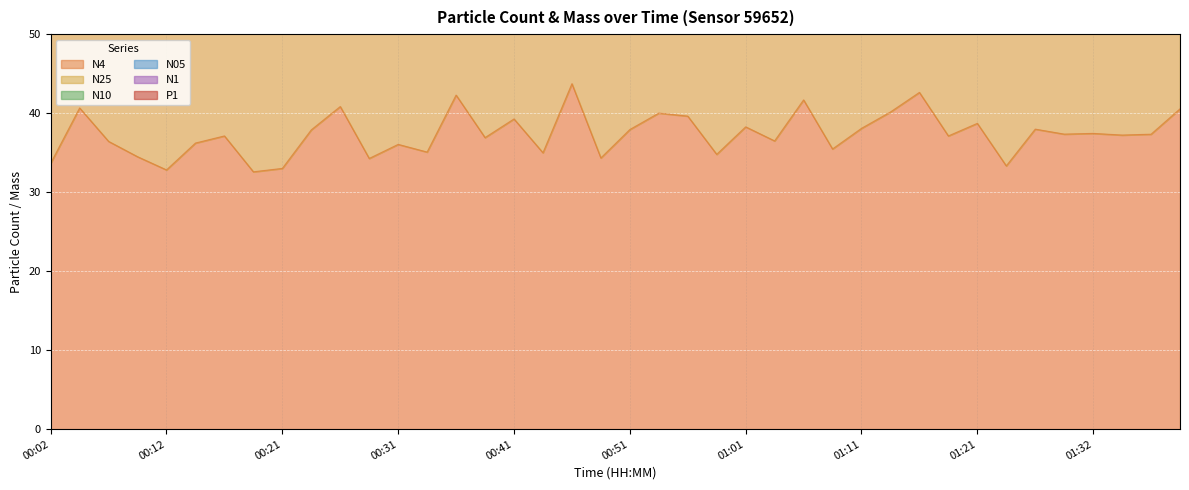

At which label does N10 reach its minimum?

00:19